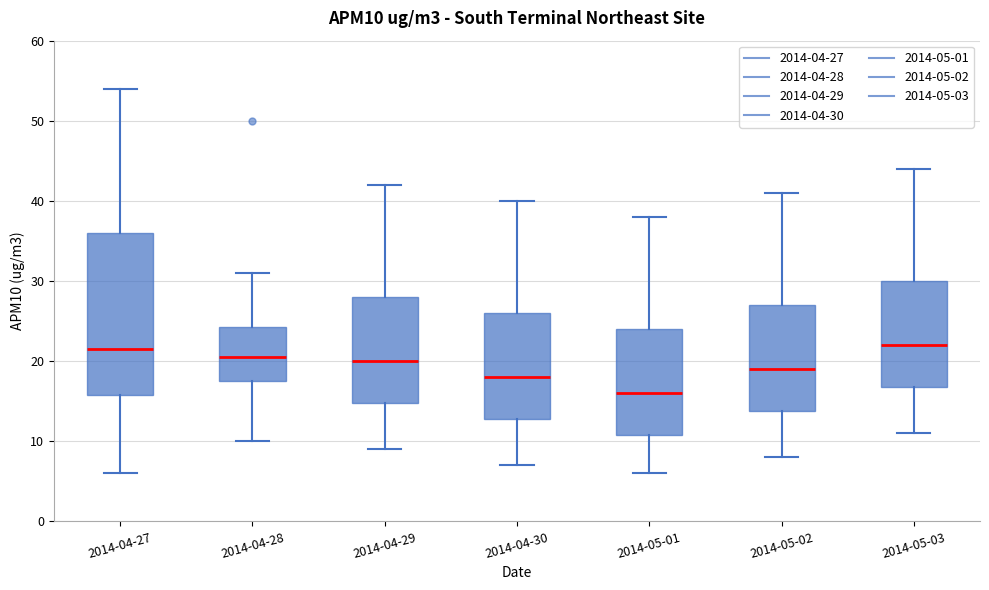

Reading left to right, transcribe this box plot: for each box, give where its median line is, the range the box spans, and where its two whiskers end, as read against the y-axis. The values are not printed on the chart, so give them approximately, as read against the axis.

2014-04-27: median 22, box 16 to 36, whiskers 6 to 54
2014-04-28: median 21, box 18 to 24, whiskers 10 to 31
2014-04-29: median 20, box 15 to 28, whiskers 9 to 42
2014-04-30: median 18, box 13 to 26, whiskers 7 to 40
2014-05-01: median 16, box 11 to 24, whiskers 6 to 38
2014-05-02: median 19, box 14 to 27, whiskers 8 to 41
2014-05-03: median 22, box 17 to 30, whiskers 11 to 44